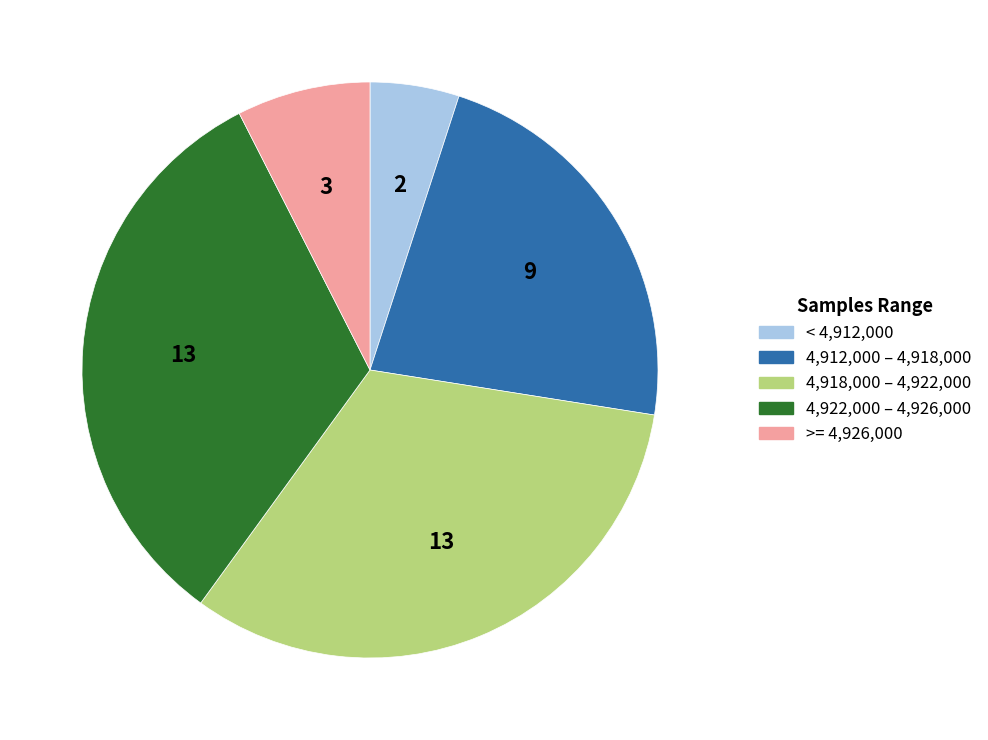

Is there a majority slice in this chart?

No